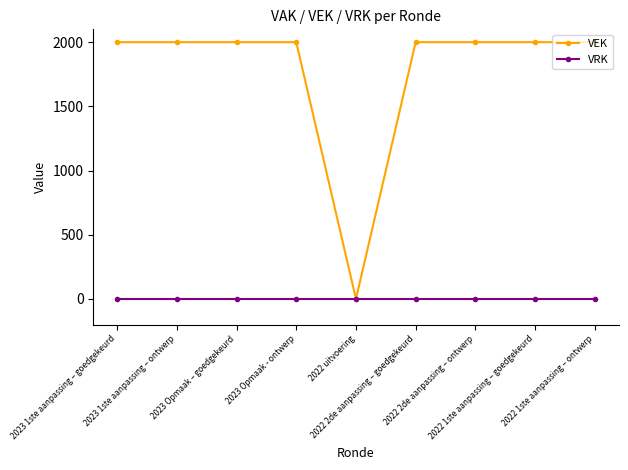

Reading left to right, what are all the values shown in this chart?

VEK: 2023 1ste aanpassing – goedgekeurd=2000	2023 1ste aanpassing – ontwerp=2000	2023 Opmaak – goedgekeurd=2000	2023 Opmaak - ontwerp=2000	2022 uitvoering=0	2022 2de aanpassing – goedgekeurd=2000	2022 2de aanpassing – ontwerp=2000	2022 1ste aanpassing – goedgekeurd=2000	2022 1ste aanpassing – ontwerp=2000
VRK: 2023 1ste aanpassing – goedgekeurd=0	2023 1ste aanpassing – ontwerp=0	2023 Opmaak – goedgekeurd=0	2023 Opmaak - ontwerp=0	2022 uitvoering=0	2022 2de aanpassing – goedgekeurd=0	2022 2de aanpassing – ontwerp=0	2022 1ste aanpassing – goedgekeurd=0	2022 1ste aanpassing – ontwerp=0